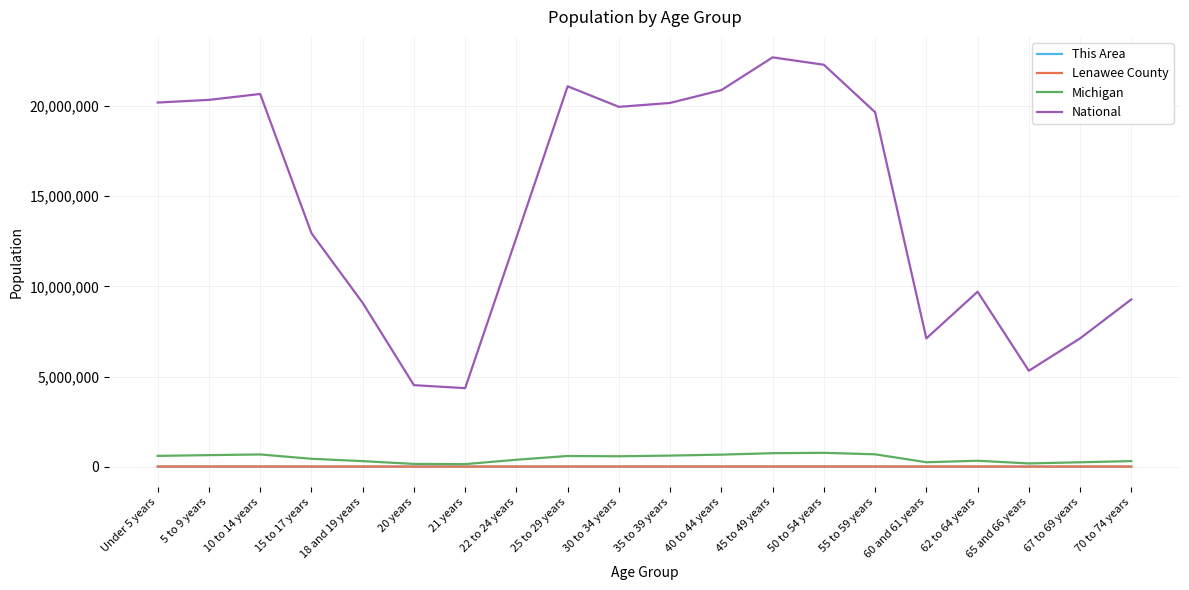

Is it true that Lenawee County equals 3618 at 62 to 64 years?

True